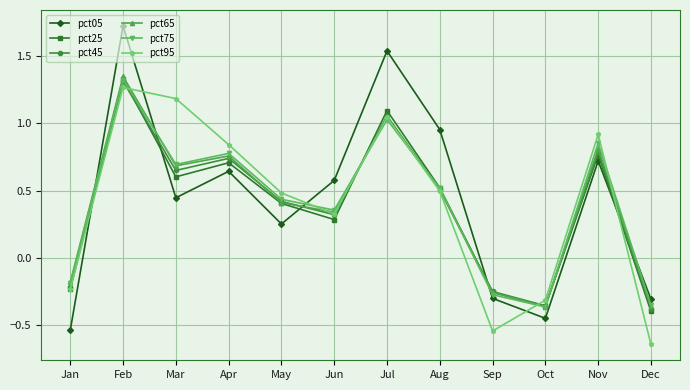

How many negative values does the pct75 series have?

4